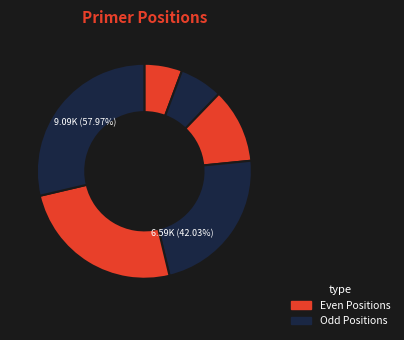

Between 1760 and 3332, which is larger?

3332